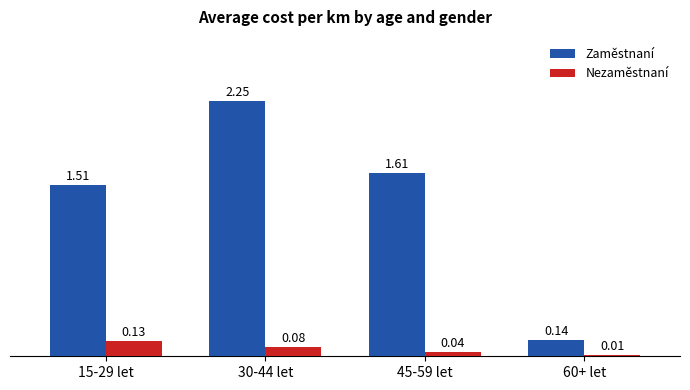

What are all the series names shown in the legend?

Zaměstnaní, Nezaměstnaní